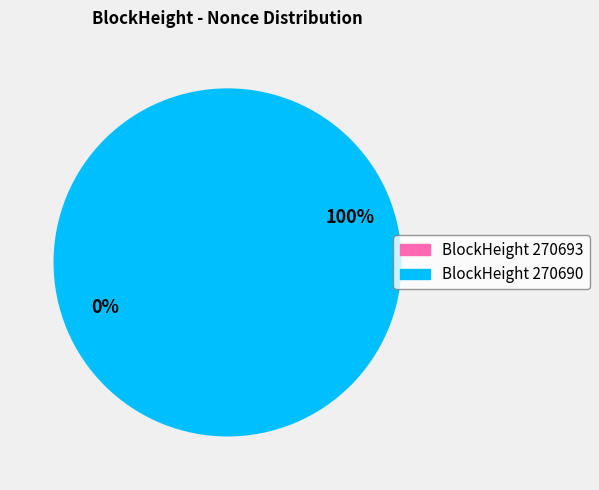

Count the number of slices in the pie.

2